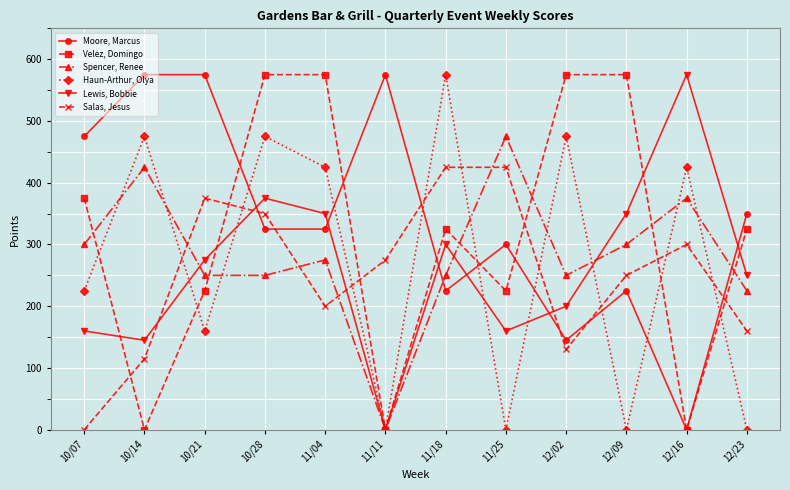

Which series changed the most between 10/21 and 12/16?

Moore, Marcus